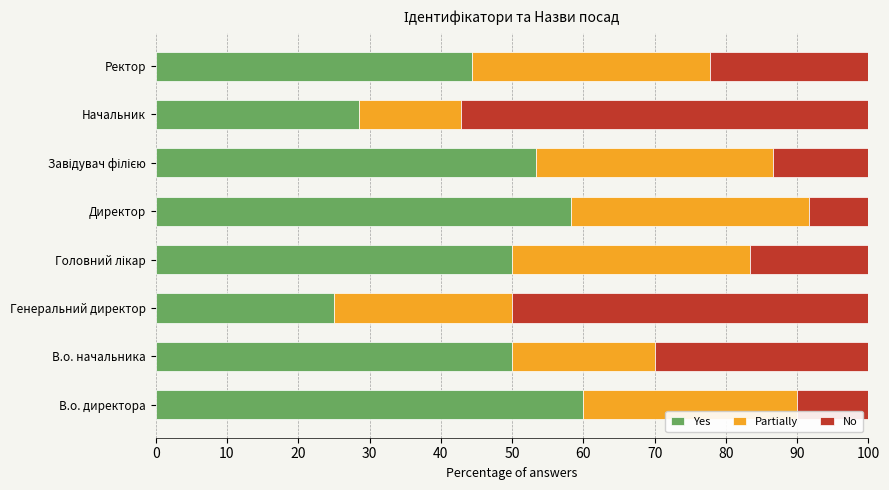

How many categories are shown in the chart?

8